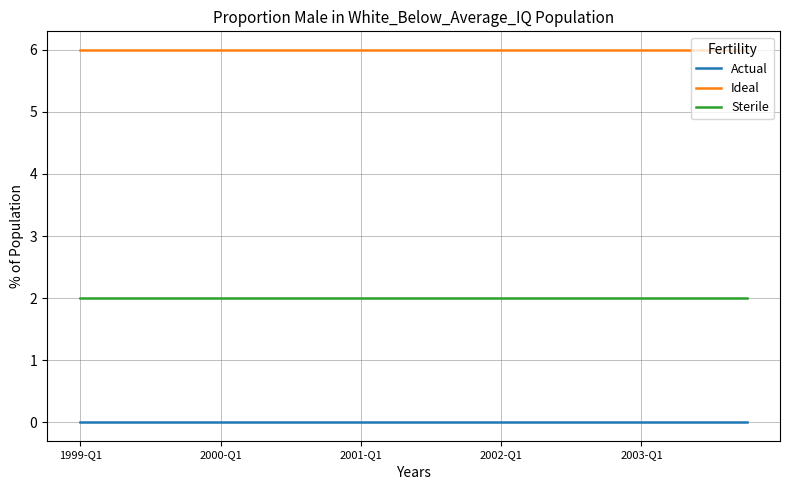

What is the maximum value for Ideal?

6